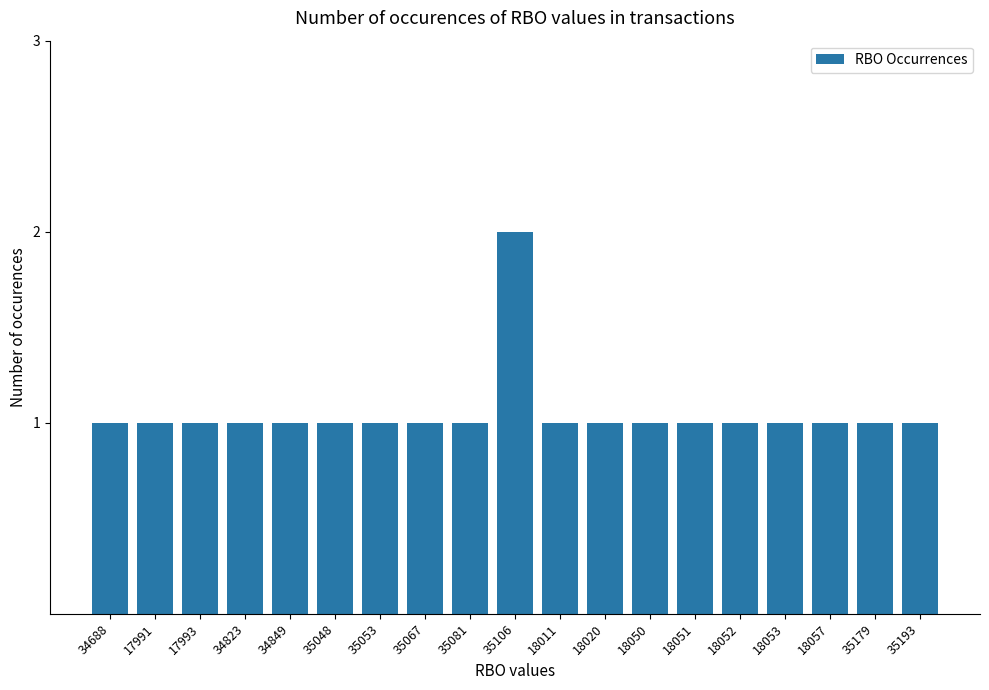

What is the average value?

1